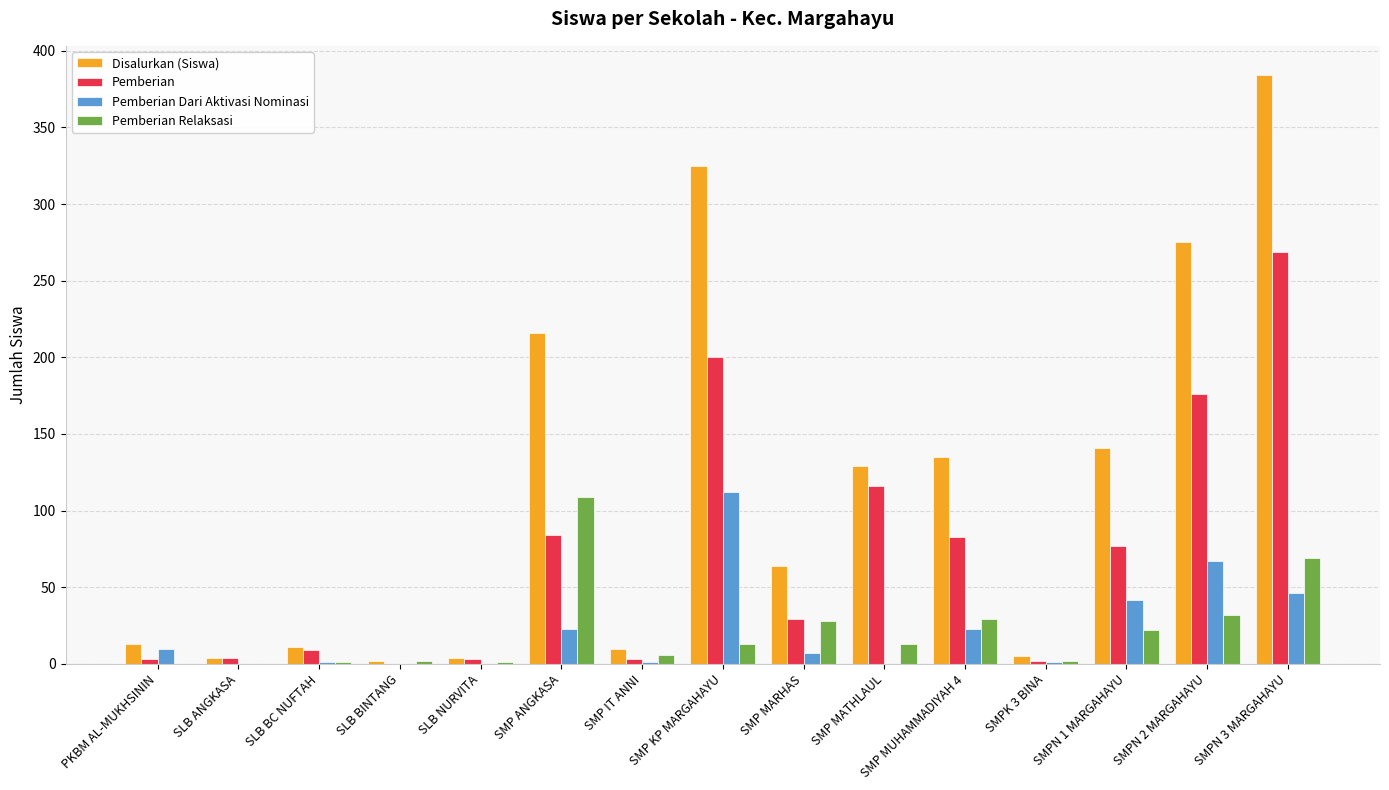

The value of Pemberian Relaksasi at SMP ANGKASA is 176. True or false?

False